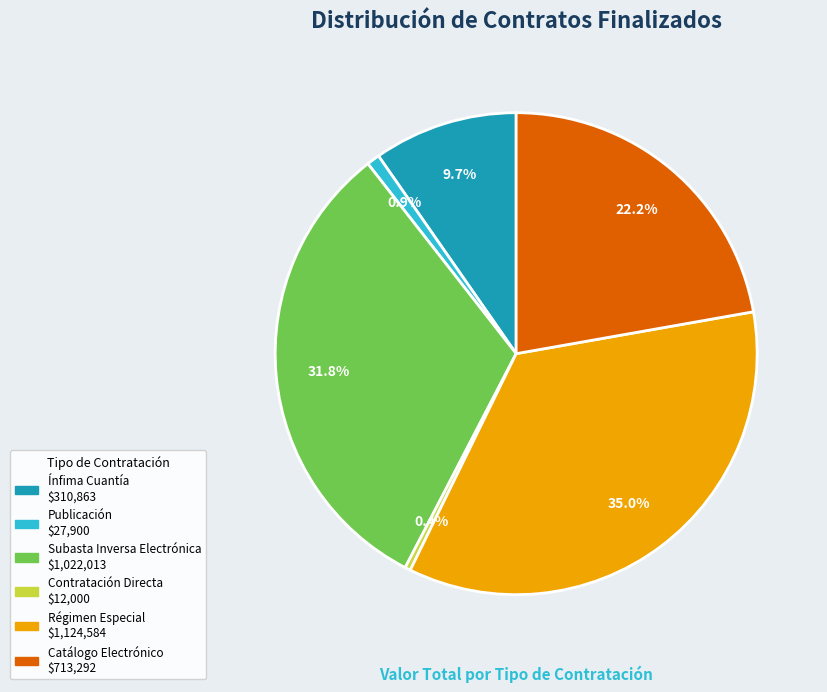

How many slices are in this pie chart?

6